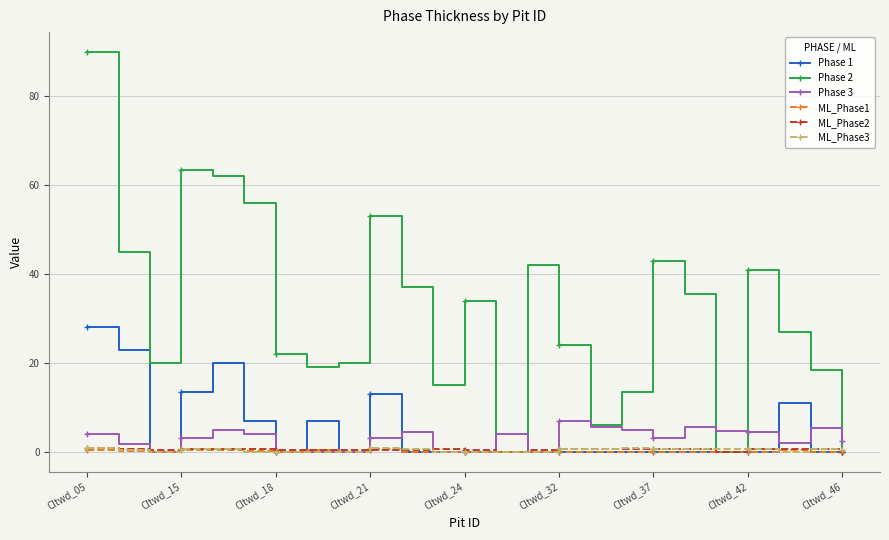

How many Phase 1 values are between 0 and 7?

19